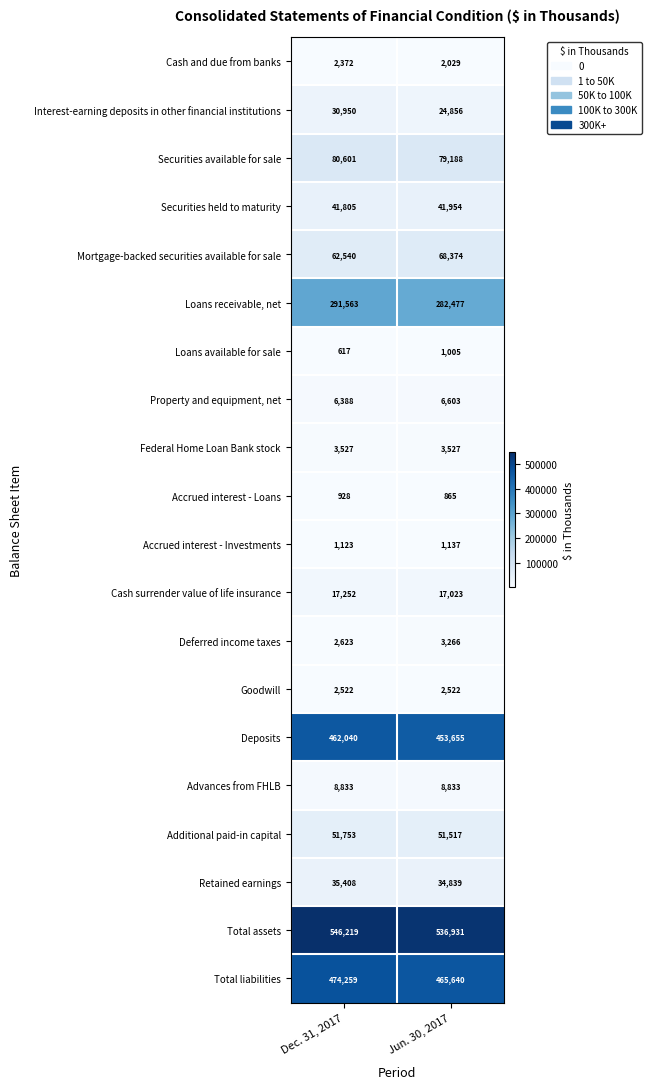

Which series has the widest spread of values?

Total assets